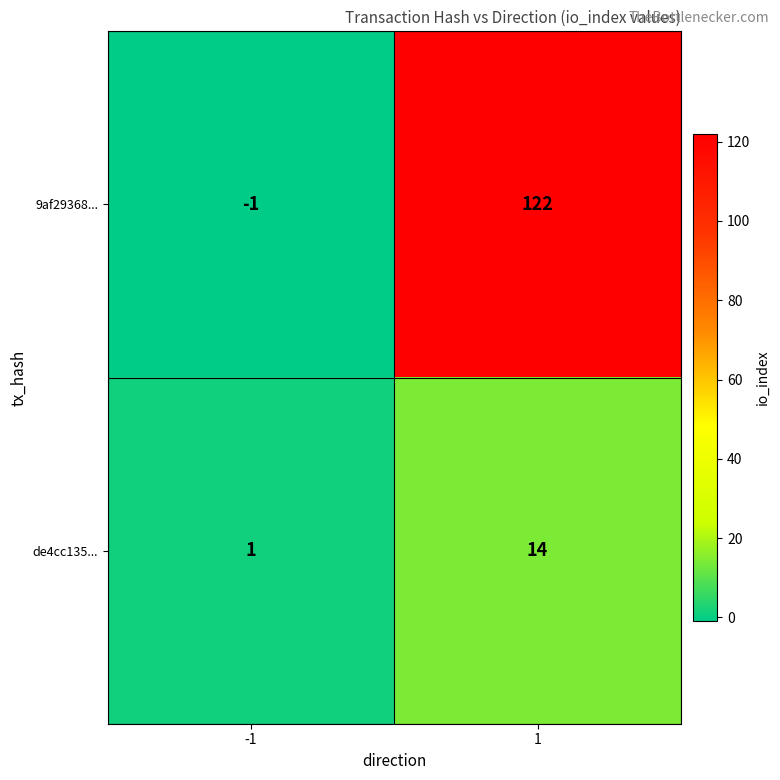

The de4cc135... series shows 1 at -1. True or false?

True